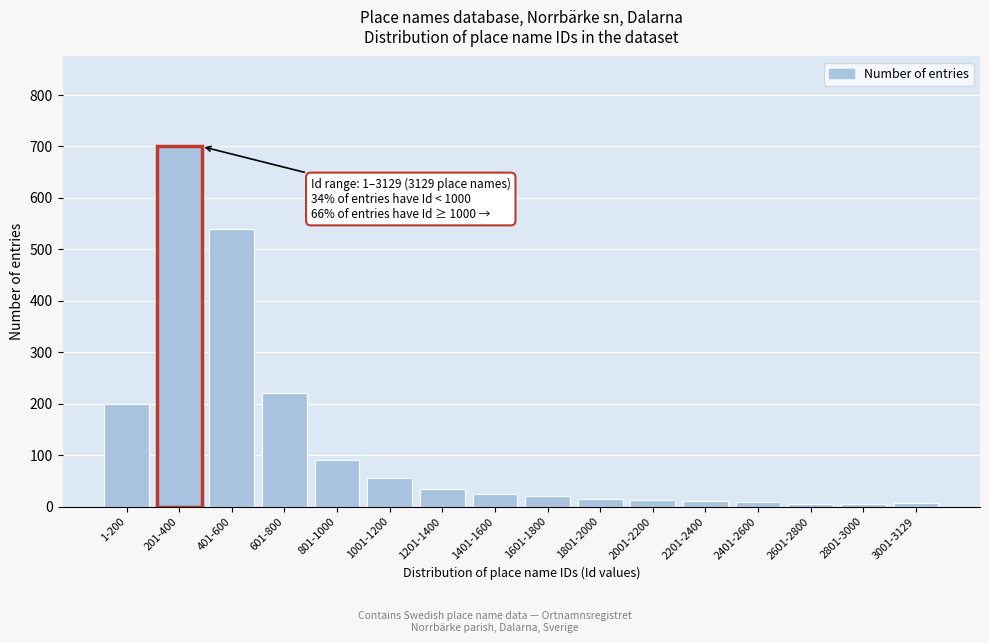

At which label is the value closest to 352?

601-800